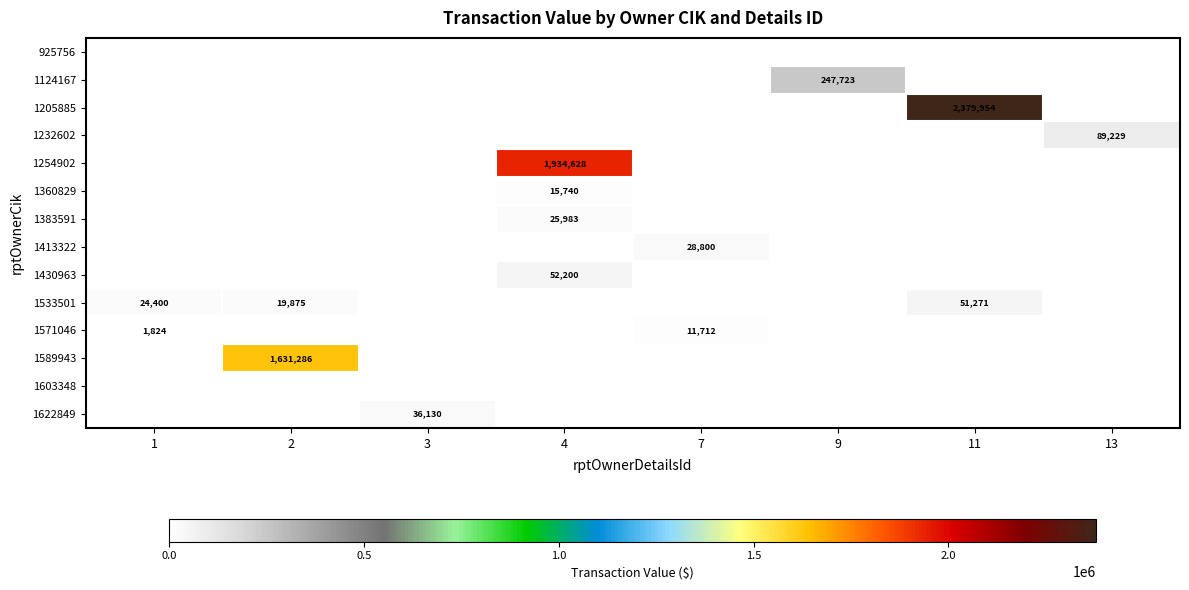

The value of 1205885 at 11 is 3131711. True or false?

False